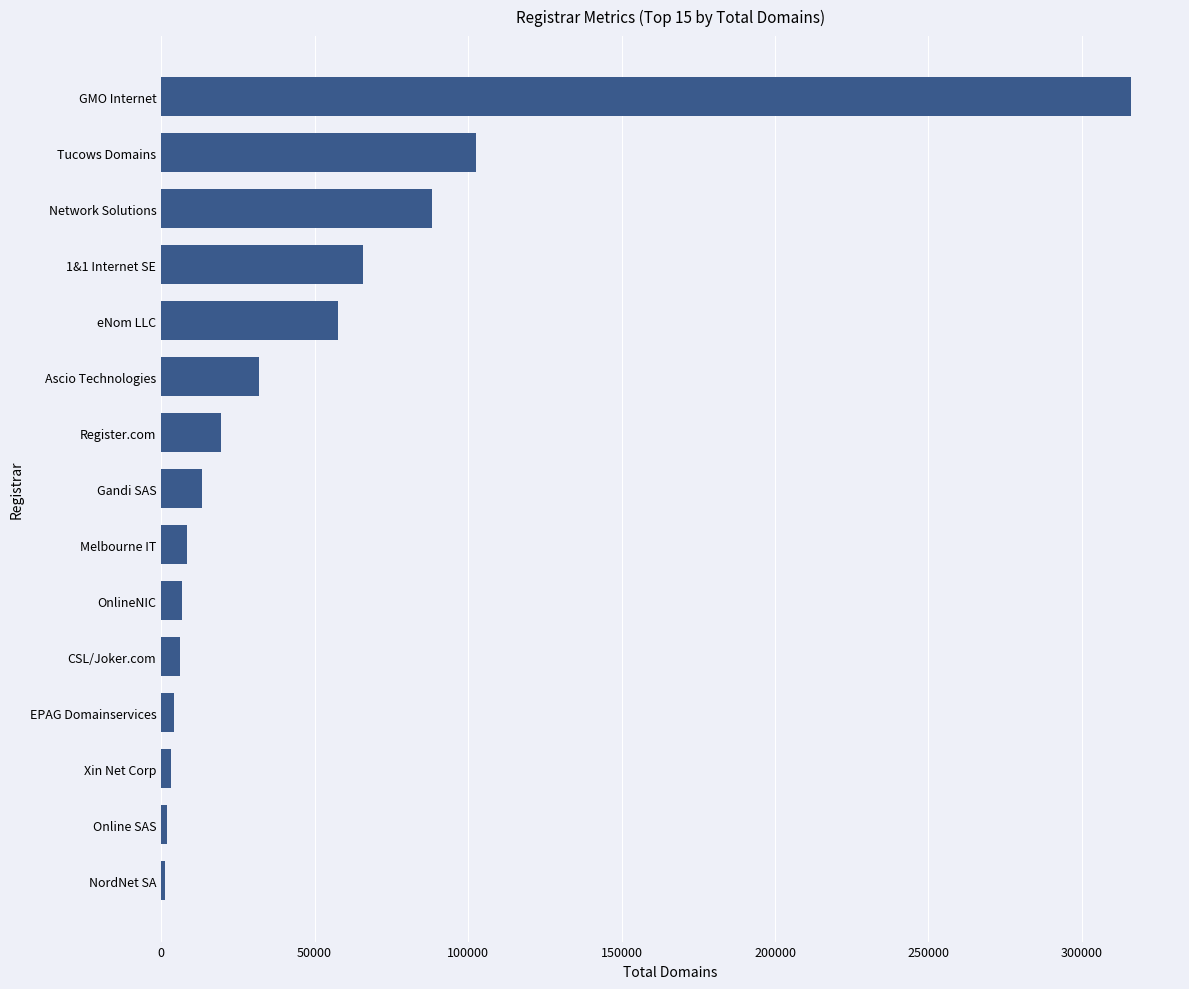

What is the minimum value shown in the chart?

1262